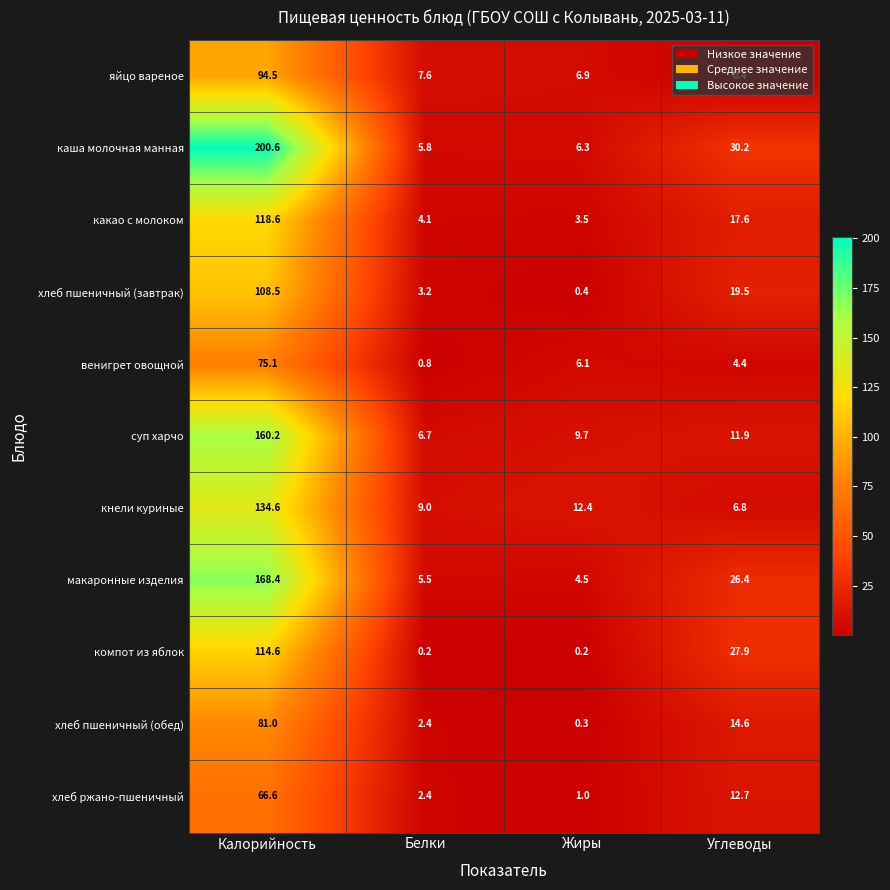

What is the sum of all какао с молоком values?

143.8